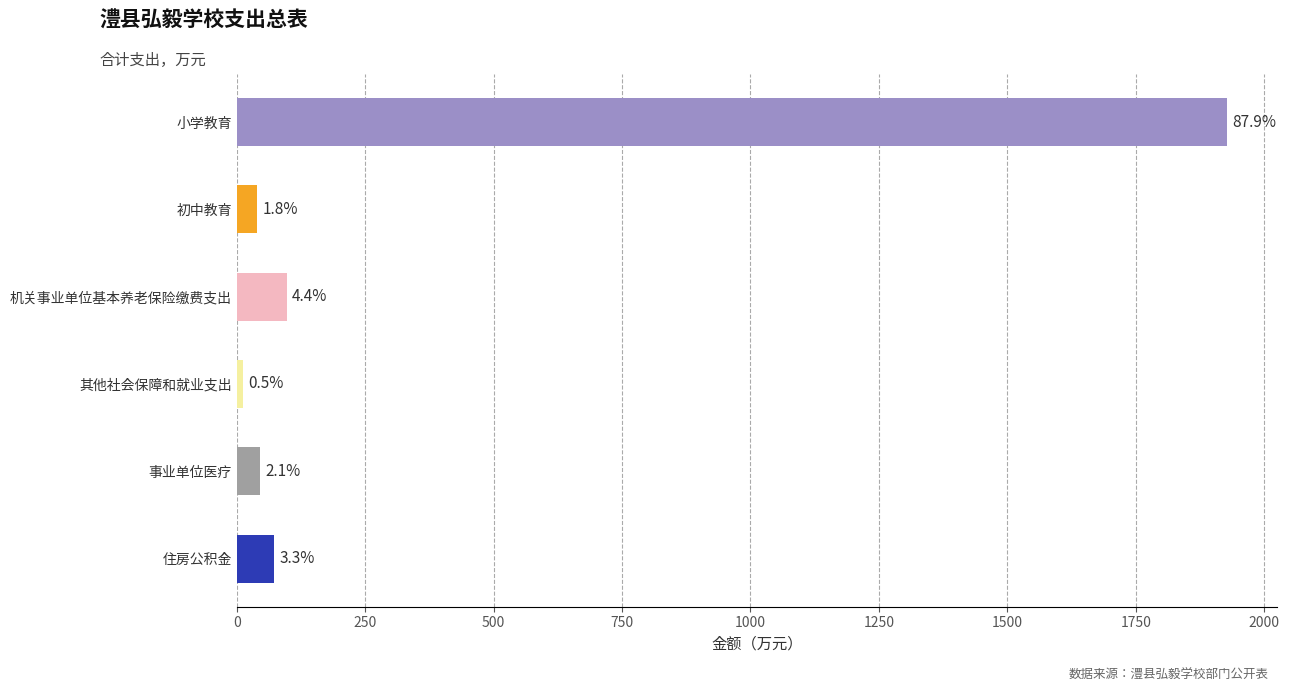

What is the minimum value shown in the chart?

11.7